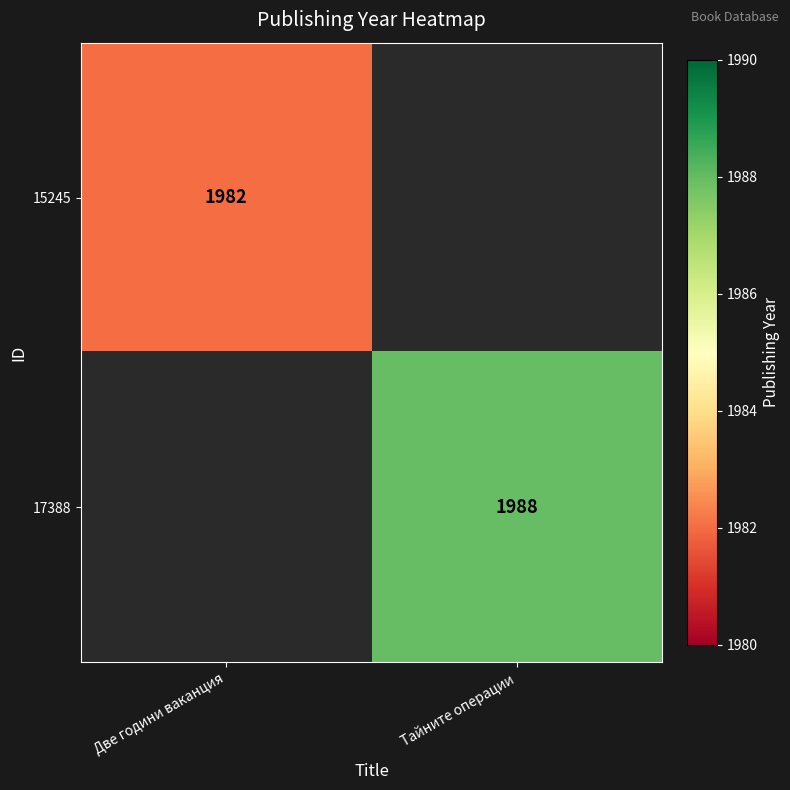

True or false: 17388 has a value of 1988 at Тайните операции.

True